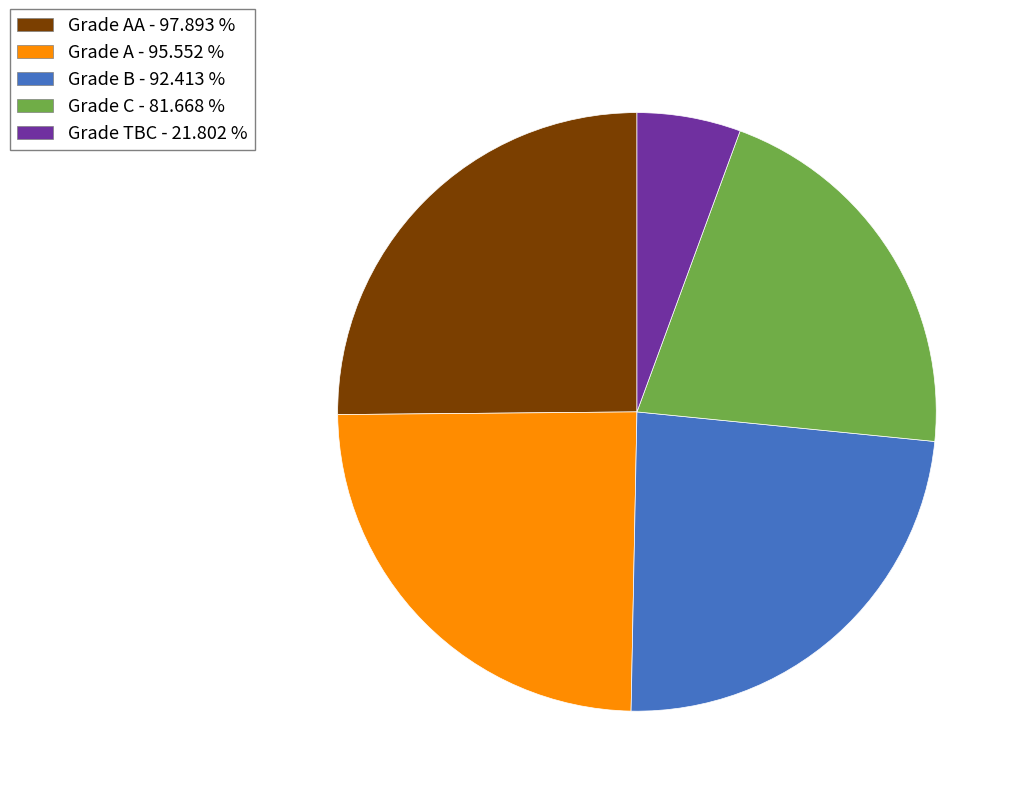

Does any single category account for the majority?

No